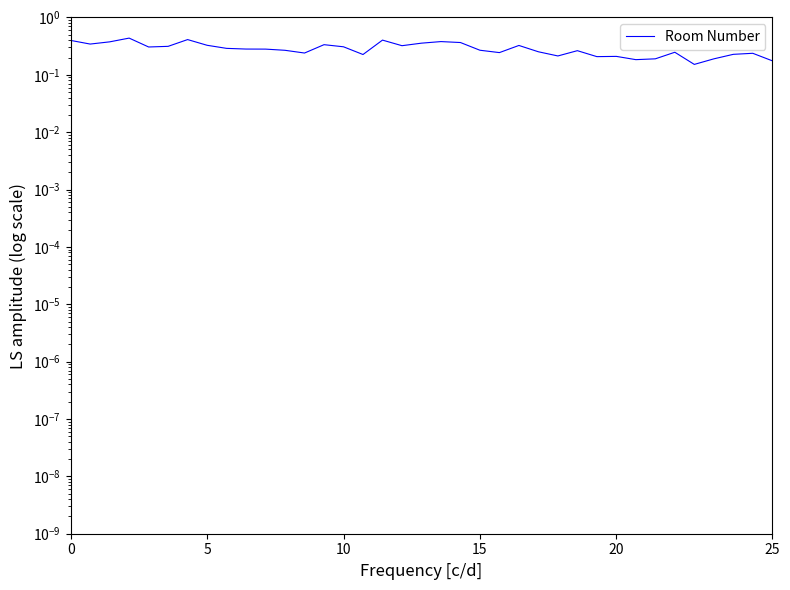

Reading left to right, list all the values displayed in this chart.

0.4	0.3	0.4	0.4	0.3	0.3	0.4	0.3	0.3	0.3	0.3	0.3	0.2	0.3	0.3	0.2	0.4	0.3	0.4	0.4	0.4	0.3	0.2	0.3	0.3	0.2	0.3	0.2	0.2	0.2	0.2	0.2	0.2	0.2	0.2	0.2	0.2